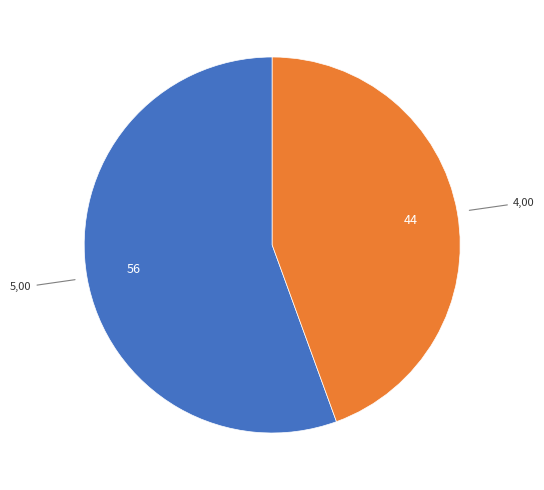

Is there a majority slice in this chart?

Yes